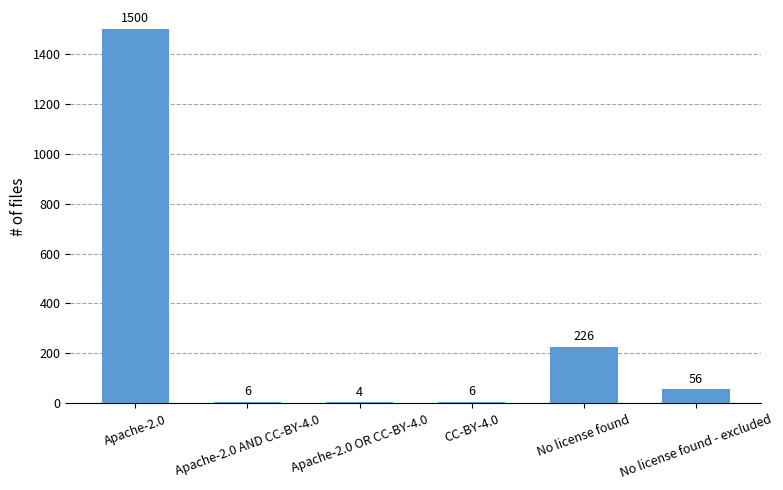

Which has a higher value, CC-BY-4.0 or No license found - excluded?

No license found - excluded